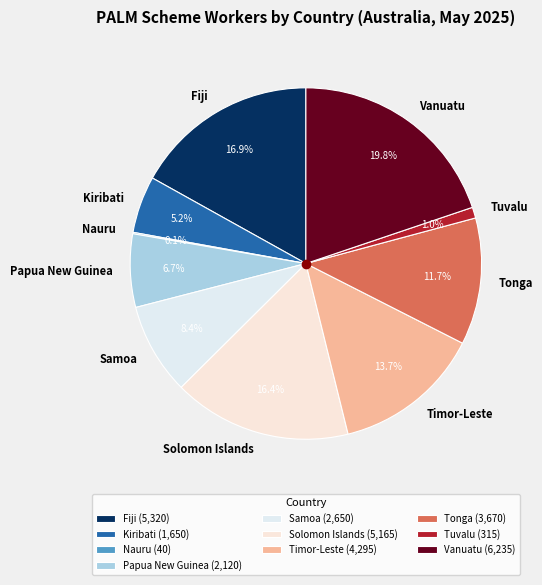

To the nearest percent, what is the combined percentage of Vanuatu and Samoa?

28%